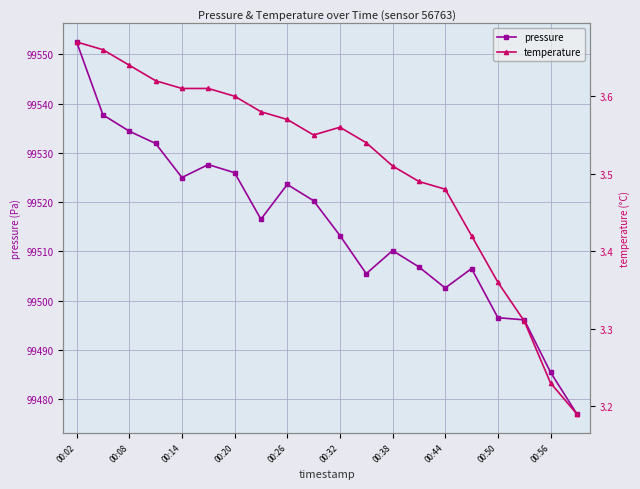

Reading right to left, transcribe all the data shown in this chart.

pressure: 99477.0	99485.4	99496.1	99496.5	99506.5	99502.6	99506.8	99510.2	99505.5	99513.2	99520.3	99523.6	99516.5	99526.0	99527.6	99525.0	99531.9	99534.4	99537.7	99552.5
temperature: 3.2	3.2	3.3	3.4	3.4	3.5	3.5	3.5	3.5	3.6	3.5	3.6	3.6	3.6	3.6	3.6	3.6	3.6	3.7	3.7